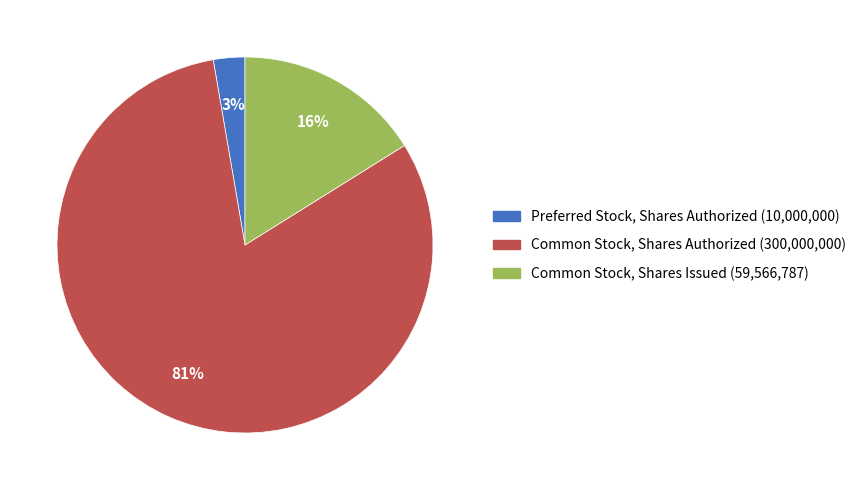

Is there a majority slice in this chart?

Yes